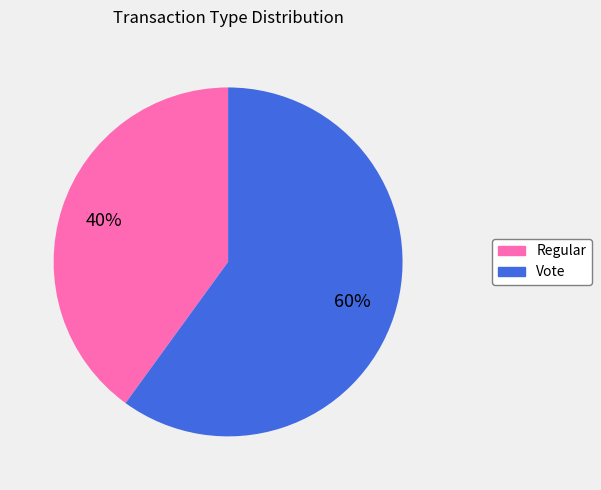

Rank the categories by value from highest to lowest.

Vote, Regular